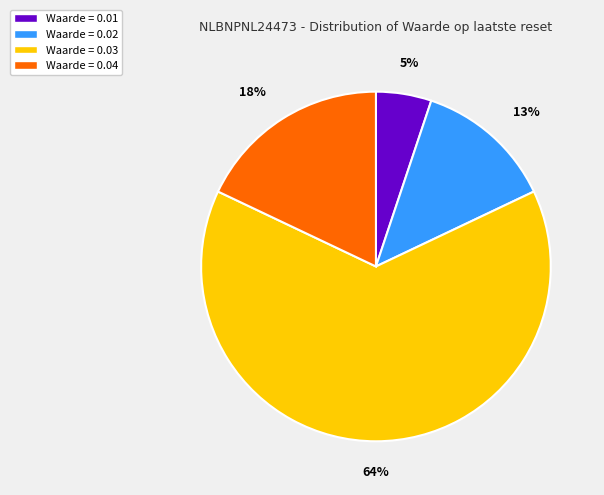

To the nearest percent, what is the average slice percentage?

25%